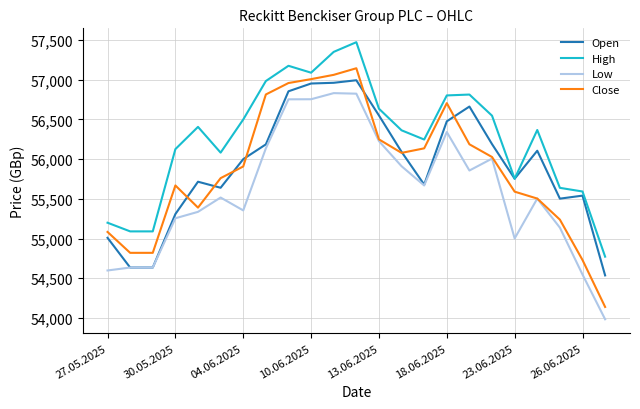

What is the smallest value displayed?

53984